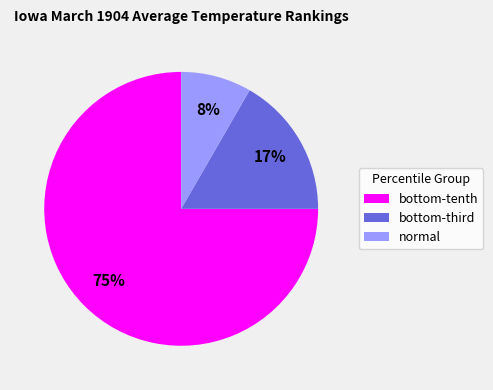

To the nearest percent, what is the average slice percentage?

33%